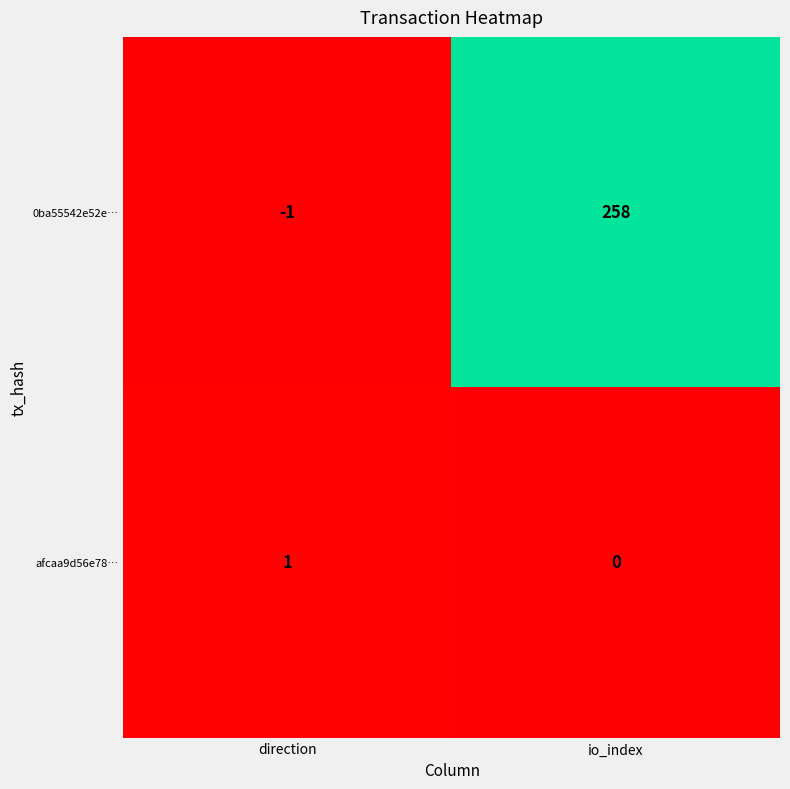

The value of afcaa9d56e78… at direction is 0. True or false?

False